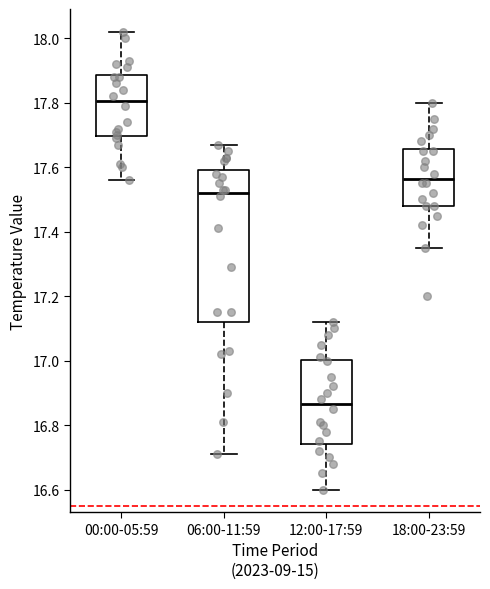

Comparing the boxes themselves (not the whiskers), which one is the tallest?

06:00-11:59